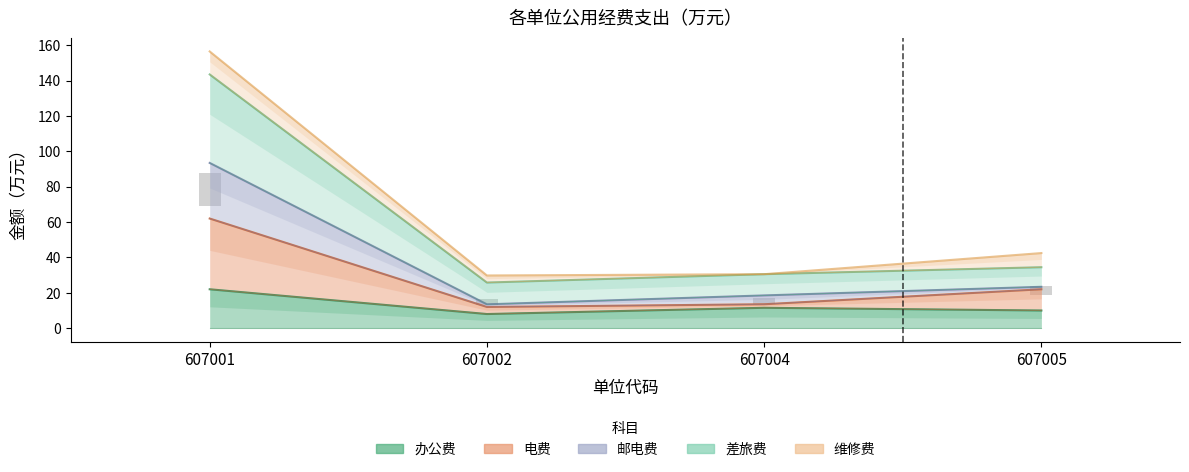

At which label does 差旅费 reach its minimum?

607002